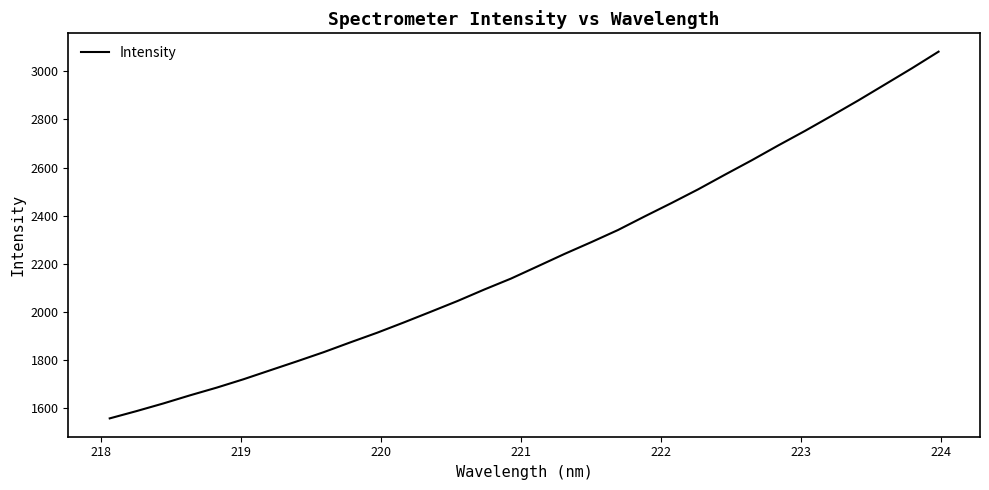

What is the greatest value displayed?

3081.0